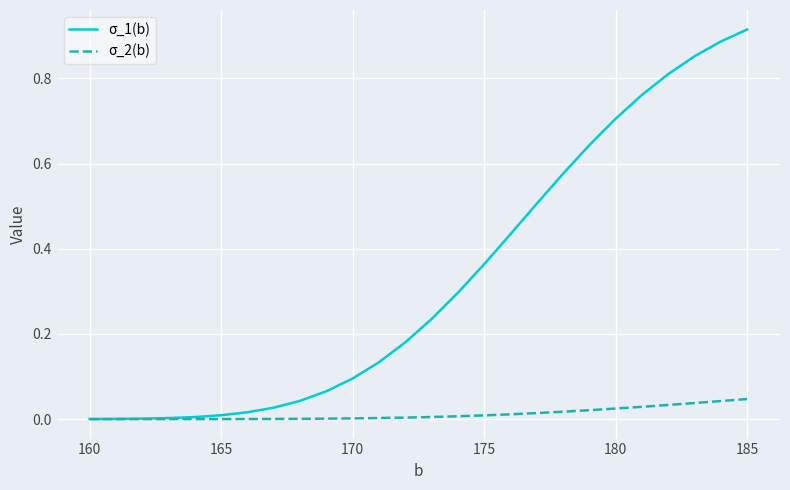

List the series in order of their overall mean, lowest first.

σ_2(b), σ_1(b)